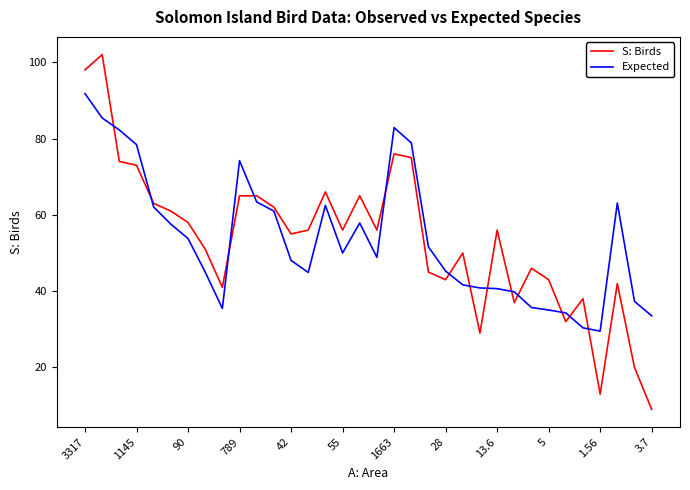

What is the minimum value shown in the chart?

9.0